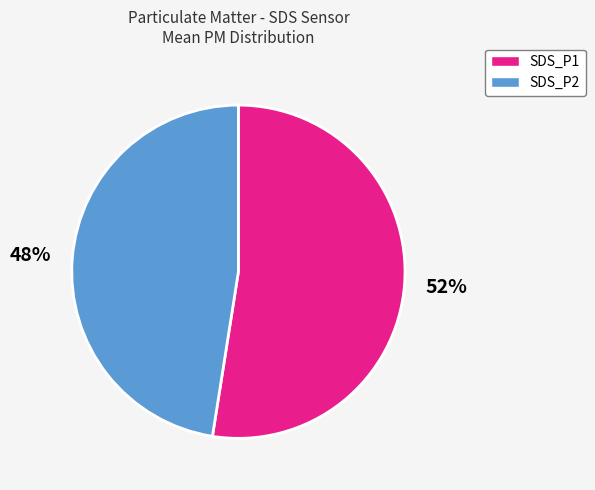

What percentage is the SDS_P2 slice, to the nearest percent?

48%